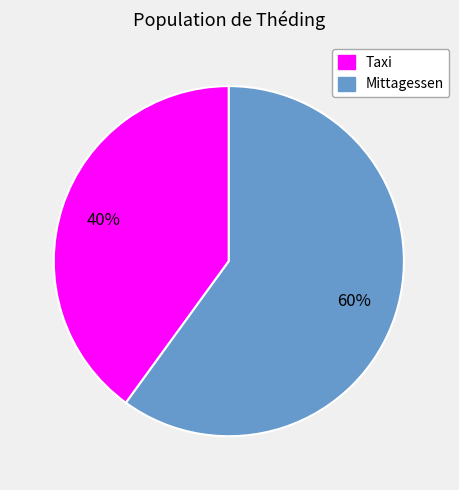

Is it true that Mittagessen is 60% of the pie?

True